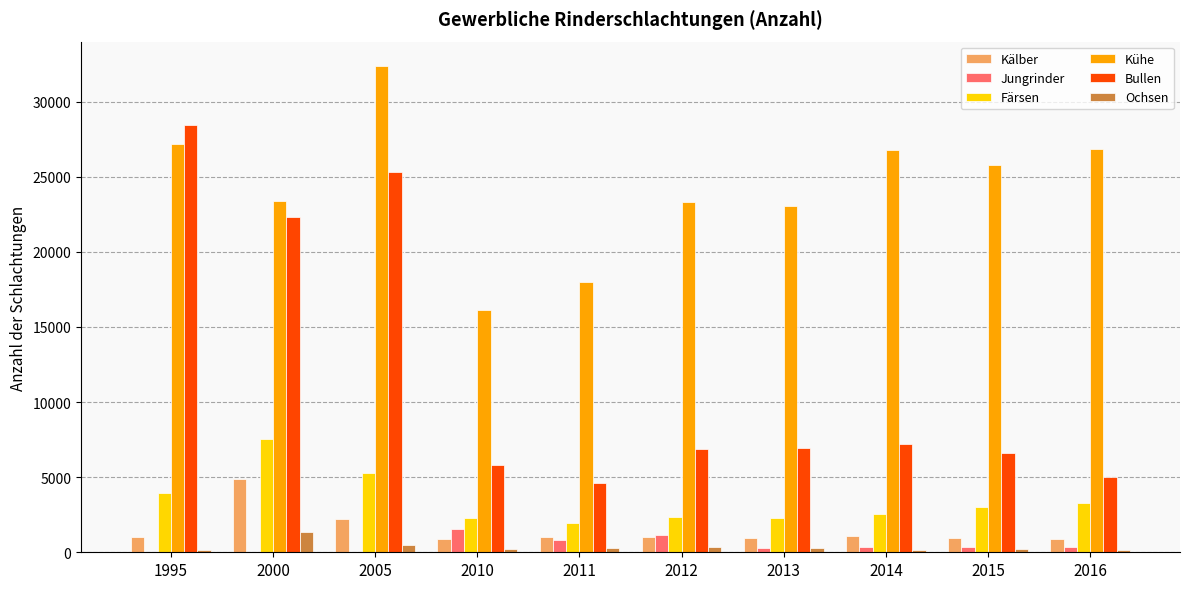

Between 2010 and 2015, which series saw the biggest shift?

Kühe